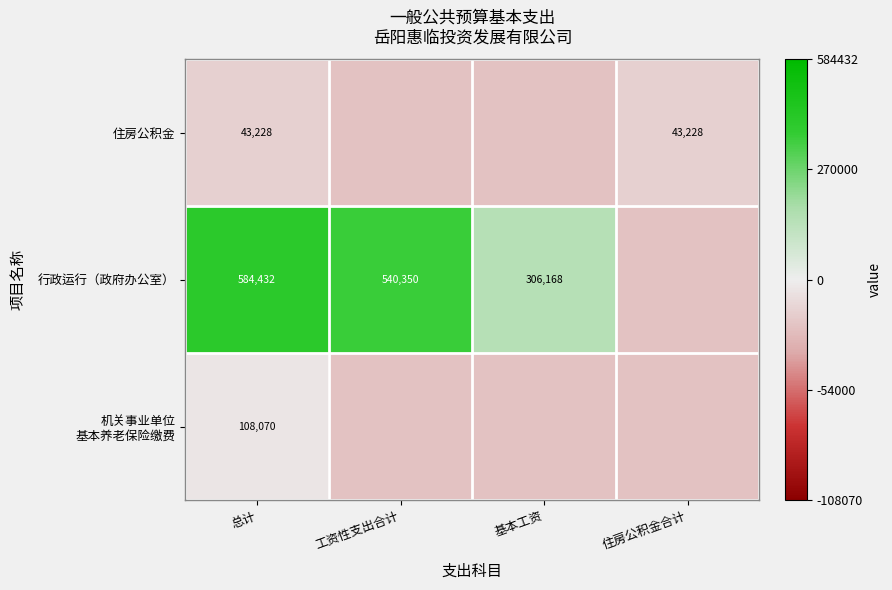

Is the value of 行政运行（政府办公室） at 工资性支出合计 greater than the value of 住房公积金 at 总计?

Yes